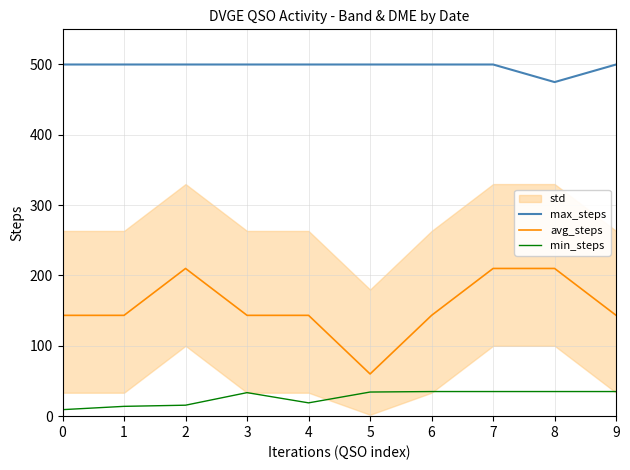

Rank the series by their maximum value, from lowest to highest.

min_steps, avg_steps, max_steps